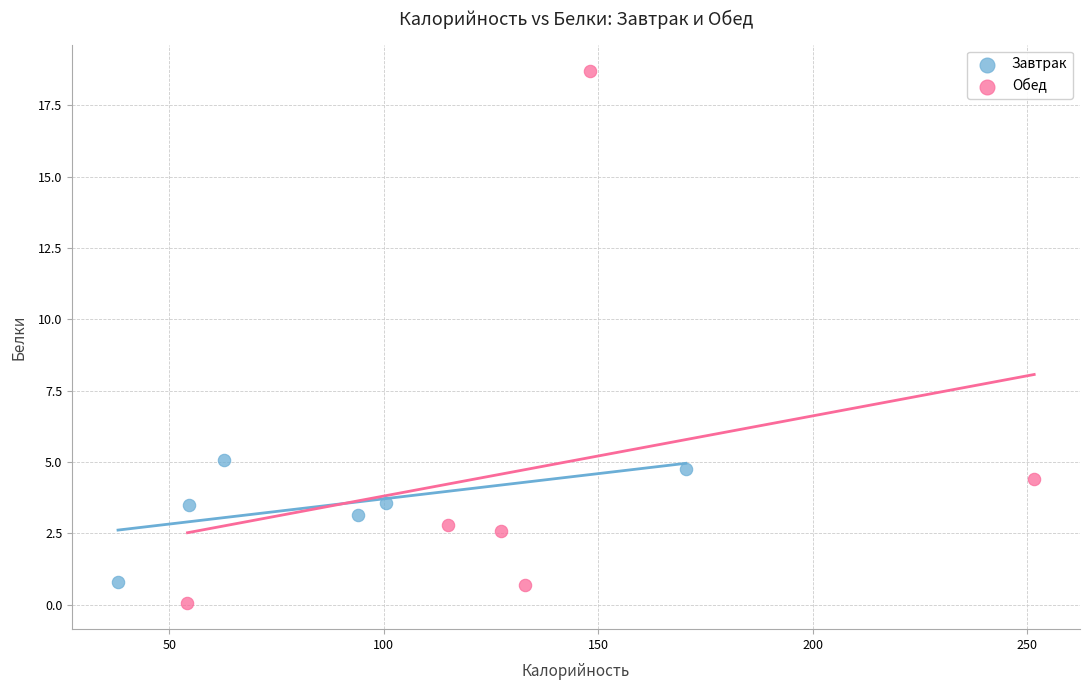

Which series reaches the maximum Y coordinate?

Обед